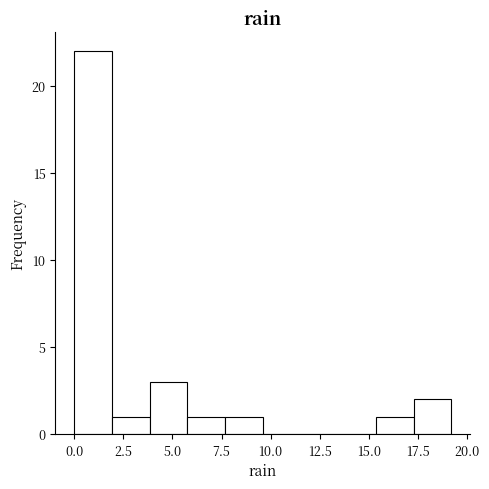

Read against the x-axis, roughly where is the centre of the tallest bar?

1.0